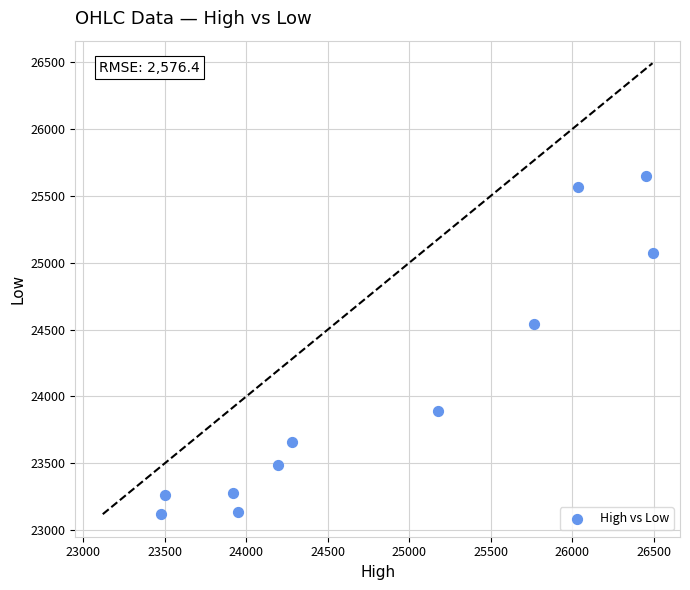

What Y value in the scatter plot is closest to 24383?

24543.4